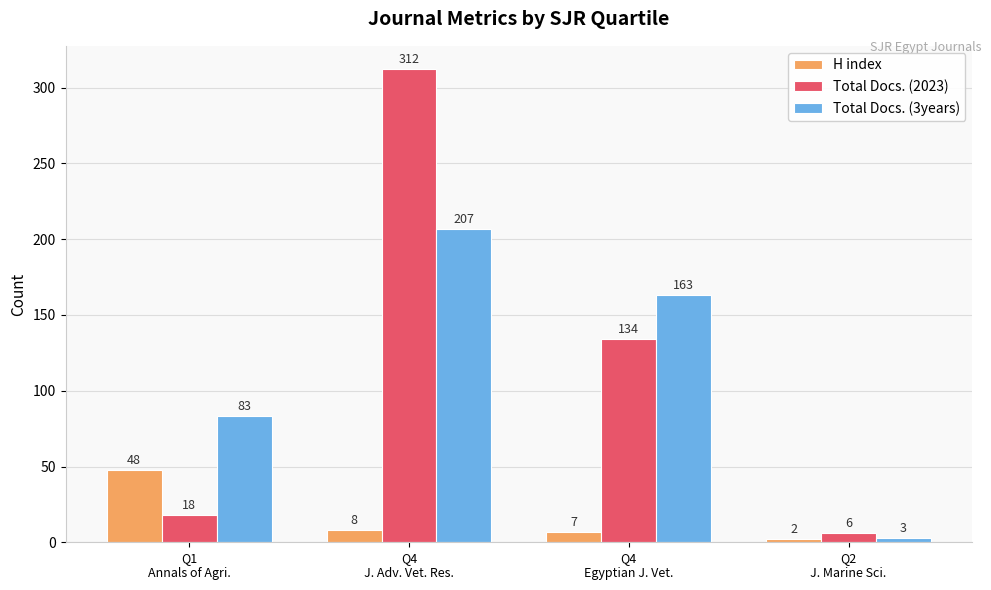

What is the maximum value for Total Docs. (2023)?

312